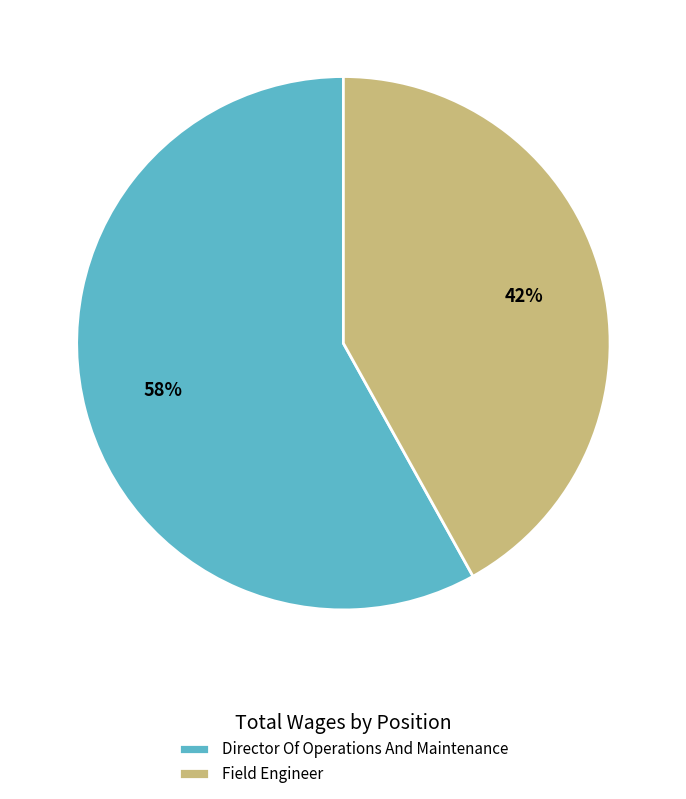

Is there any slice that represents more than half of the pie?

Yes